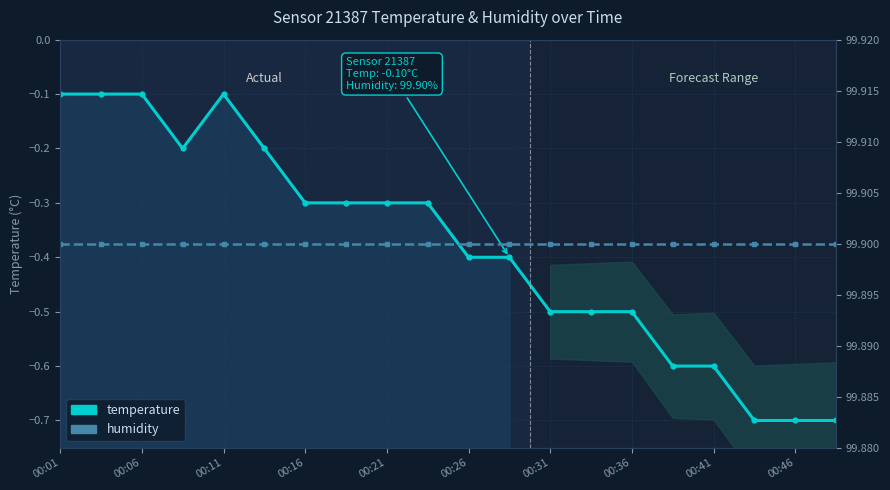

Which series has the largest total across all categories?

humidity